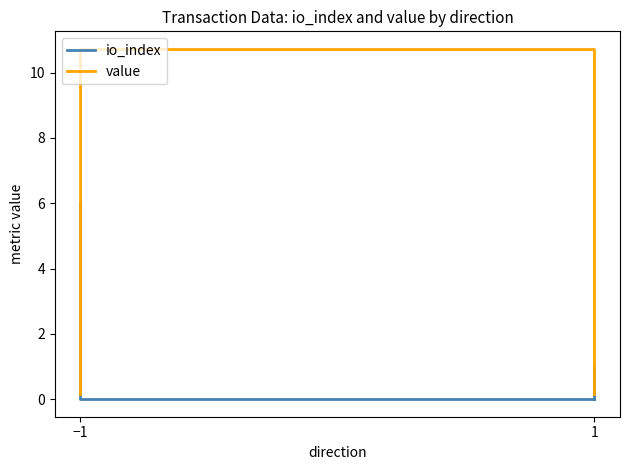

Which series has the widest spread of values?

value